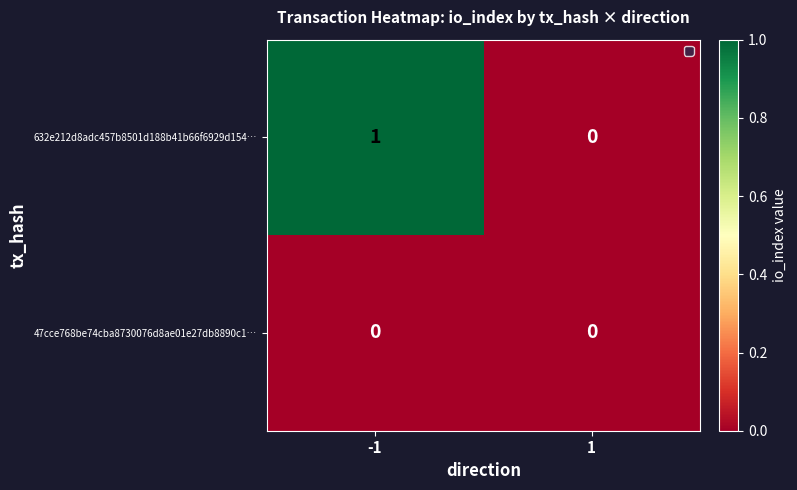

Rank the series by their maximum value, from highest to lowest.

632e212d8adc457b8501d188b41b66f6929d154…, 47cce768be74cba8730076d8ae01e27db8890c1…